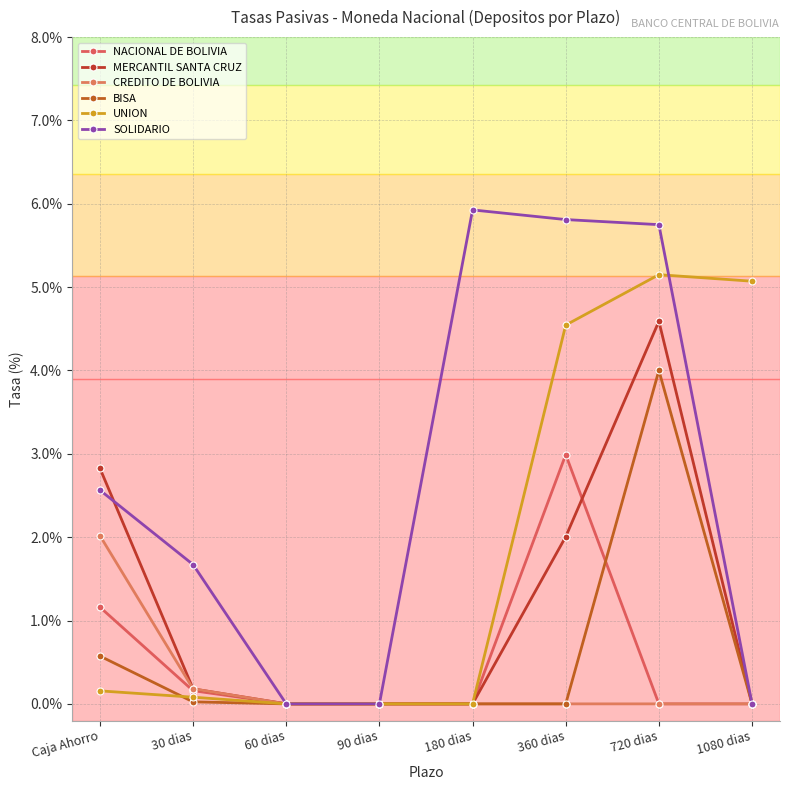

Rank the categories by MERCANTIL SANTA CRUZ value from highest to lowest.

720 dias, Caja Ahorro, 360 dias, 30 dias, 60 dias, 90 dias, 180 dias, 1080 dias